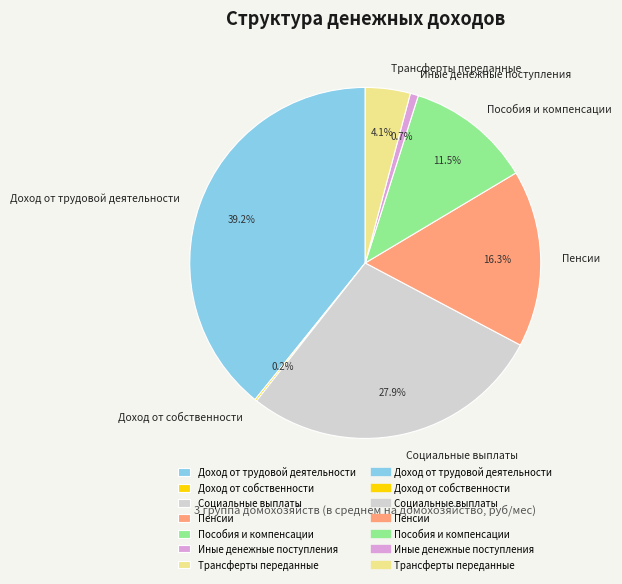

What percentage do Трансферты переданные and Доход от трудовой деятельности together represent?

43.3%